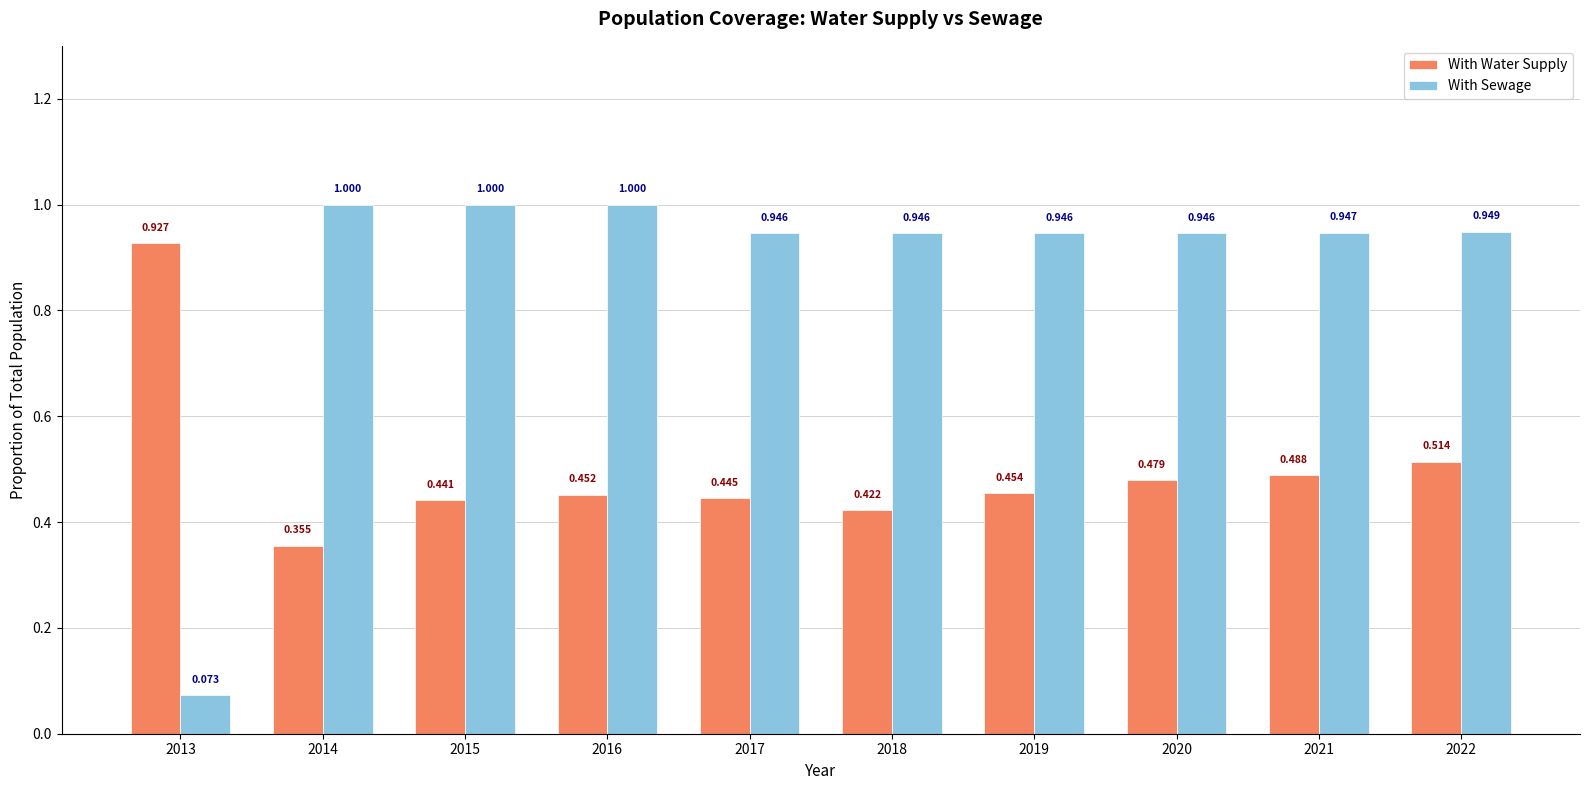

Is the value of With Water Supply at 2017 greater than the value of With Sewage at 2017?

No